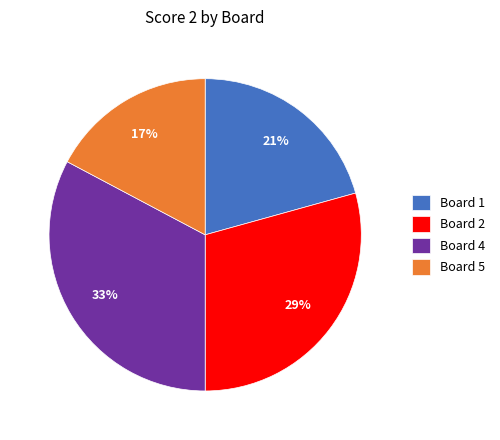

Count the number of slices in the pie.

4